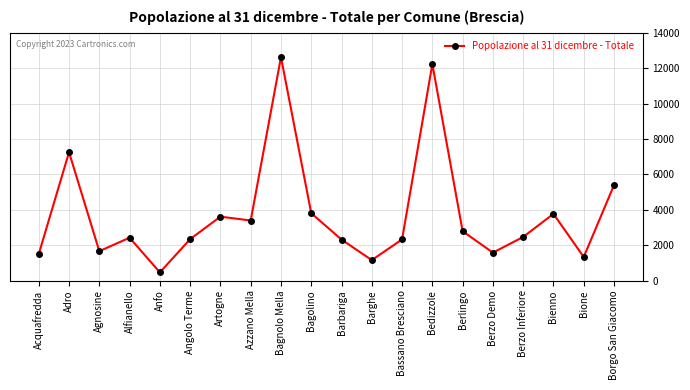

How many points are higher than both their immediate neighbors (excluding endpoints)?

6